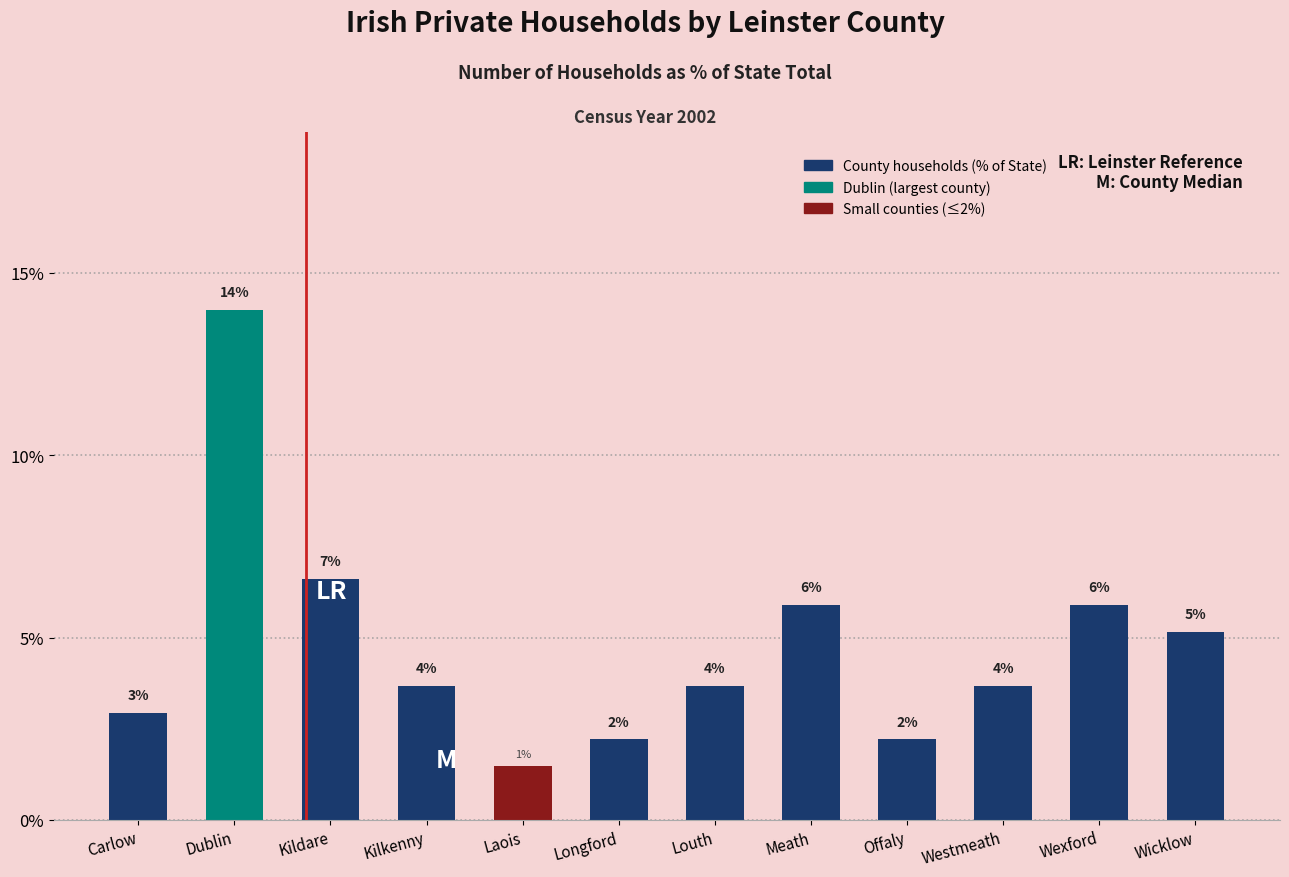

List the labels in order of value, largest first.

Dublin, Kildare, Meath, Wexford, Wicklow, Kilkenny, Louth, Westmeath, Carlow, Longford, Offaly, Laois